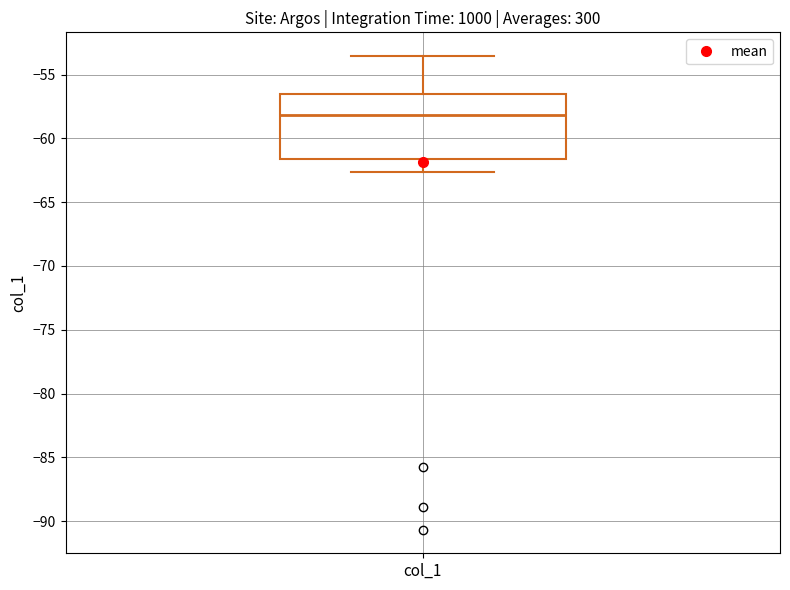

Read this box plot against the y-axis: the position of the median line, the range covered by the box, and the ends of both whiskers. The values are not printed on the chart, so give them approximately, as read against the axis.

median -58.0, box -61.5 to -56.5, whiskers -62.5 to -53.5